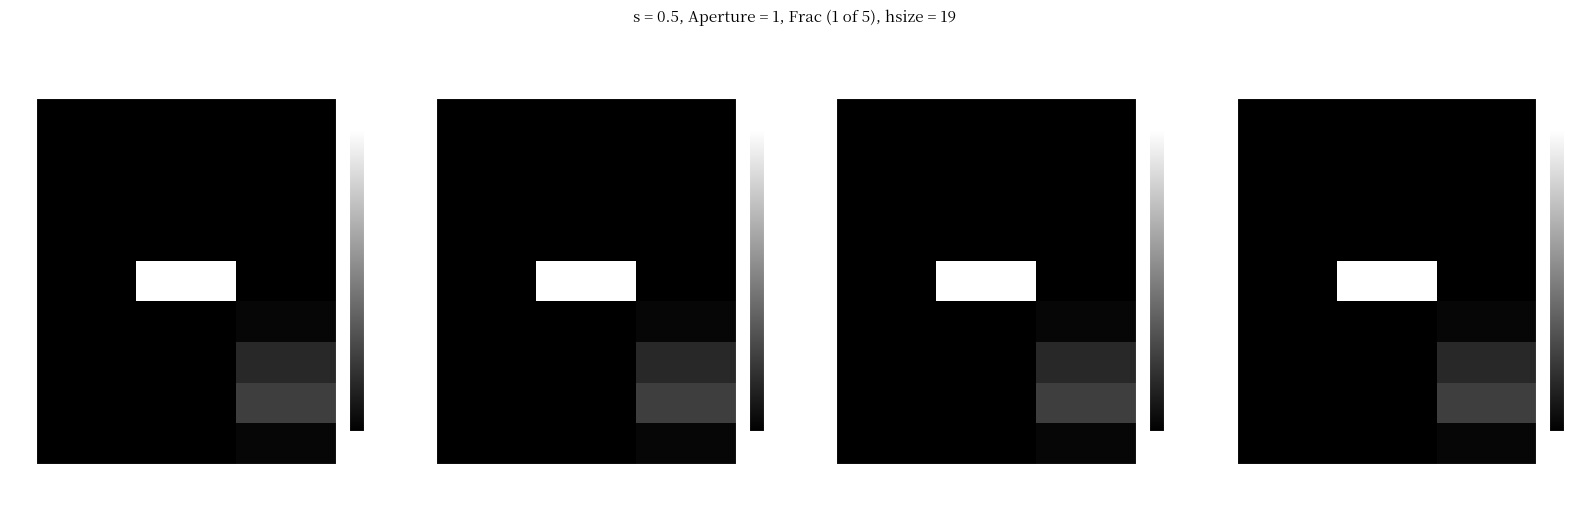

At how many categories does at least one series exceed 2?

1